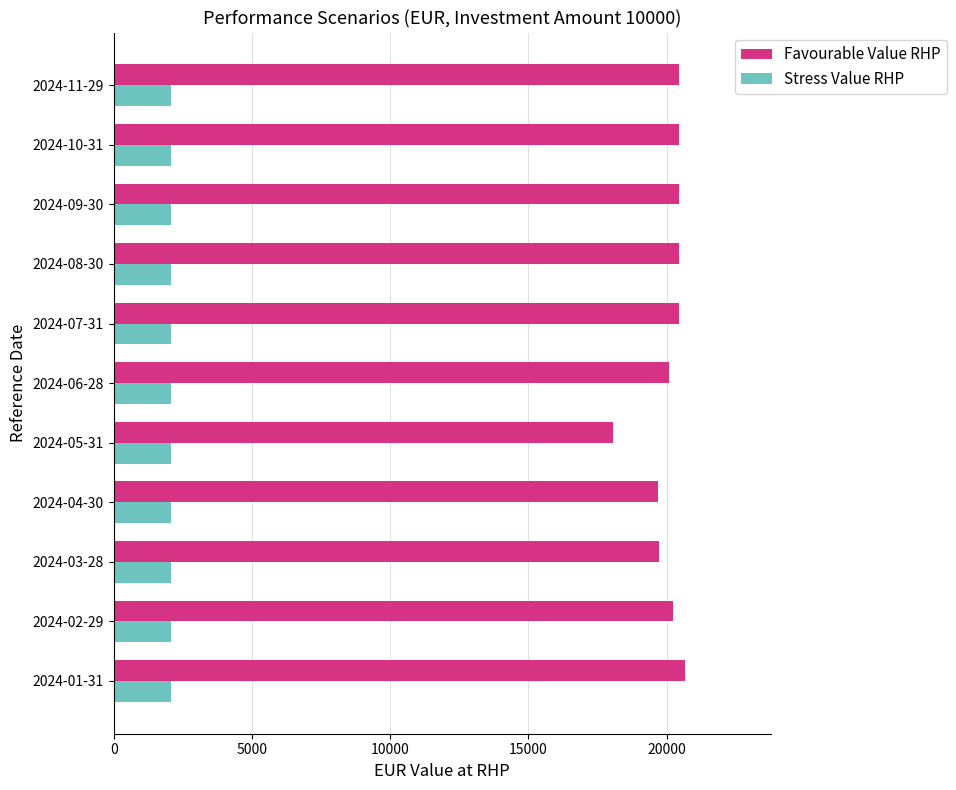

Which series has the largest total across all categories?

Favourable Value RHP